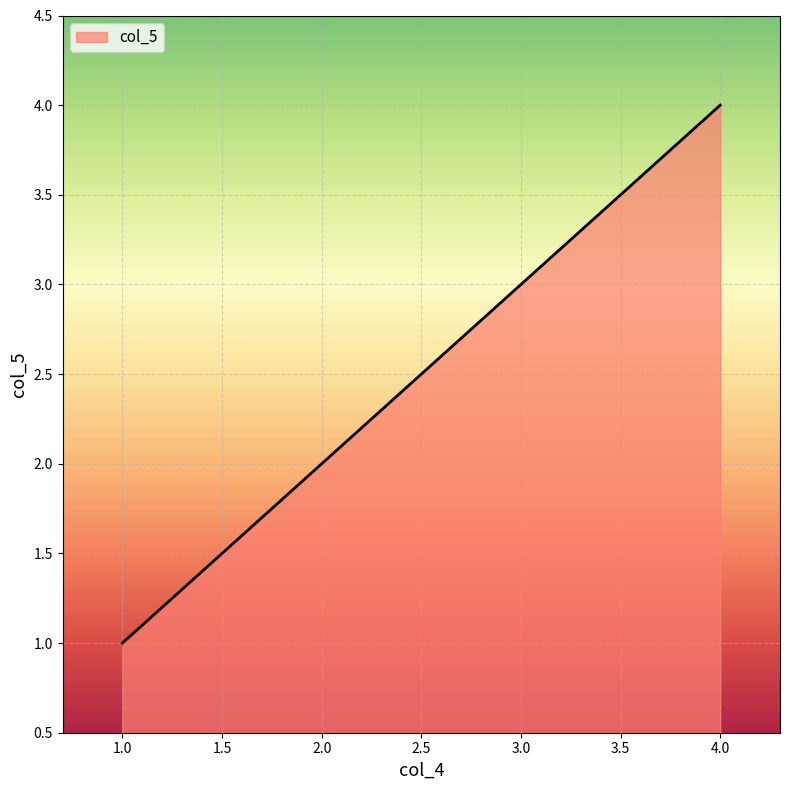

The chart shows a value of 3 at 2.0. True or false?

False